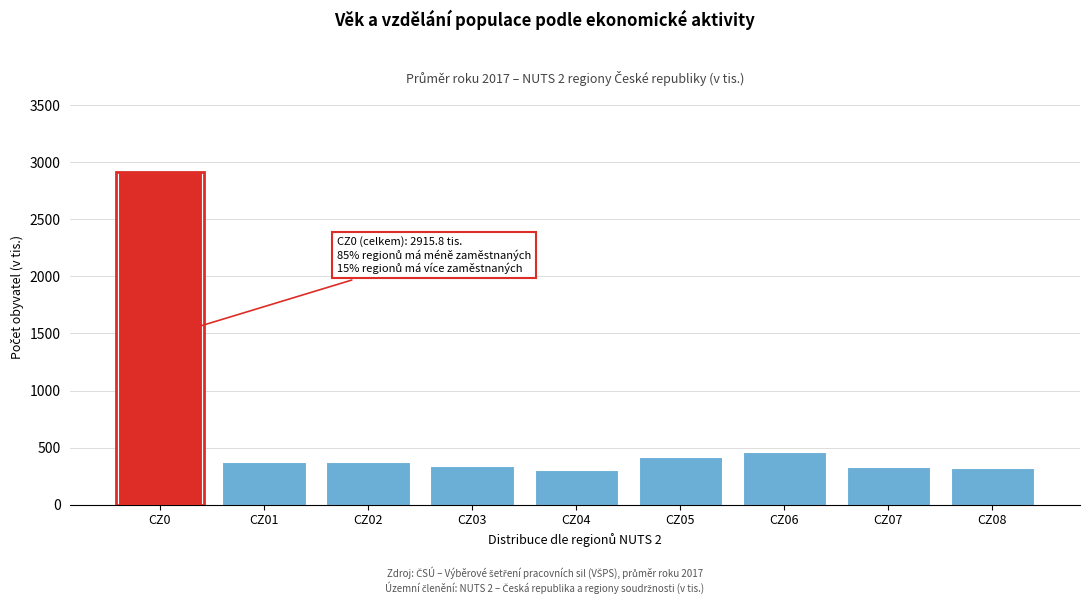

What is the difference between the maximum and minimum values?

2615.4